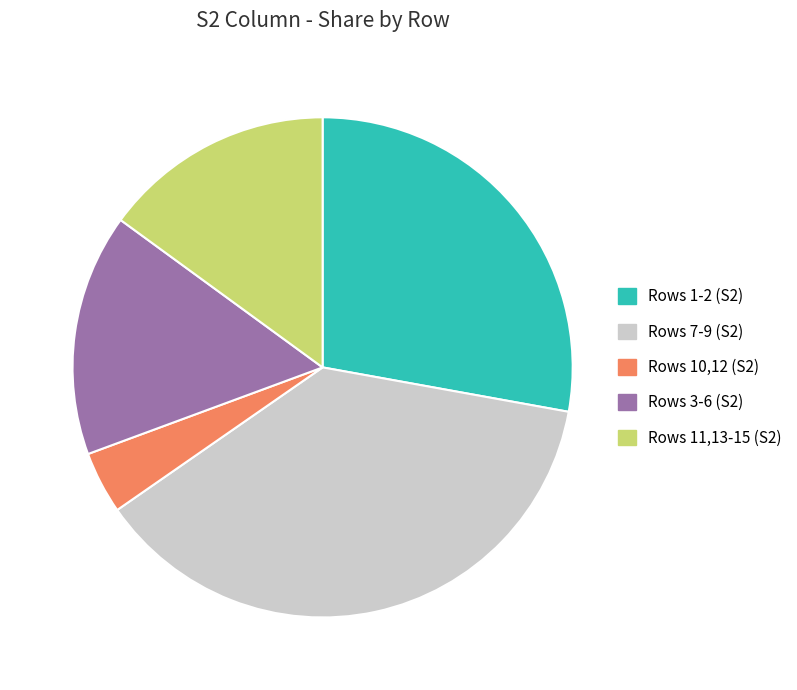

Between Rows 3-6 (S2) and Rows 1-2 (S2), which is larger?

Rows 1-2 (S2)